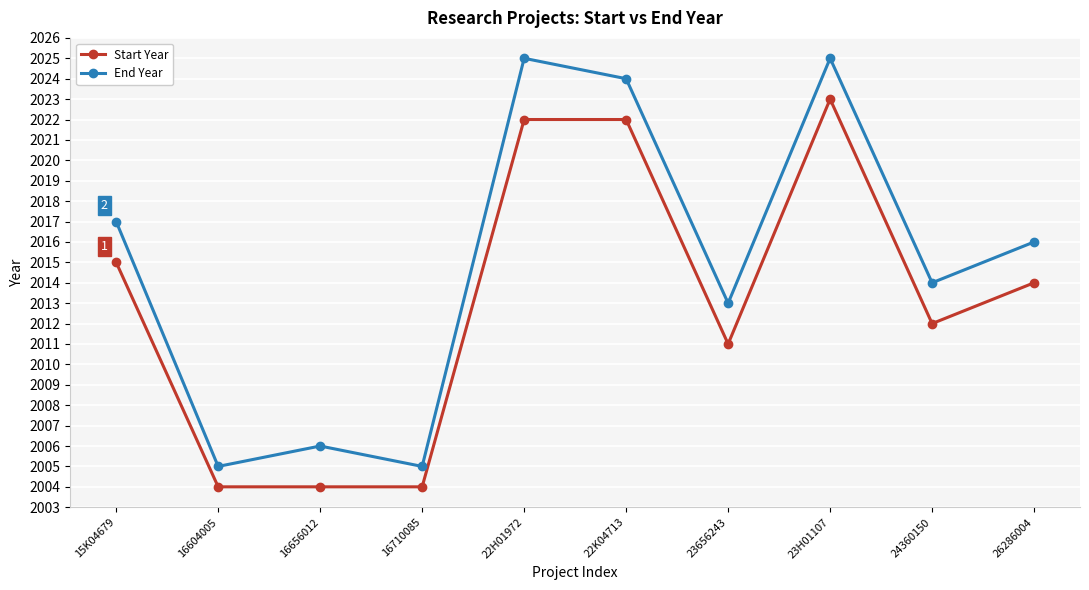

Reading left to right, extract all data points from this chart.

Start Year: 2015	2004	2004	2004	2022	2022	2011	2023	2012	2014
End Year: 2017	2005	2006	2005	2025	2024	2013	2025	2014	2016